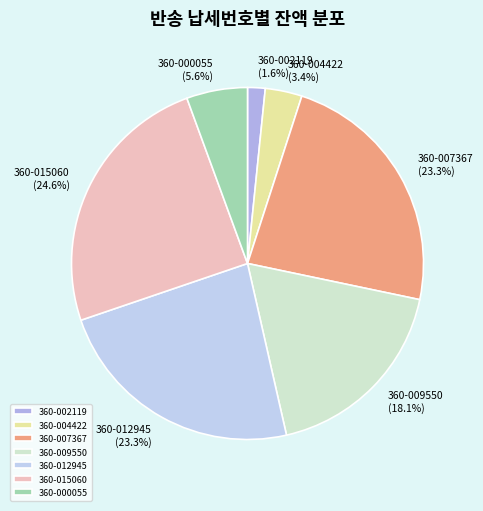

Which slice is the smallest?

360-002119